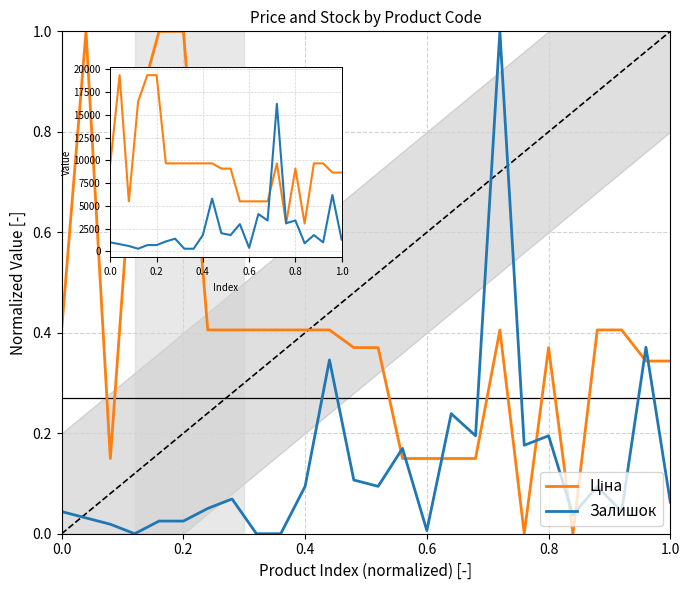

What is the average value of the Залишок series?

0.1